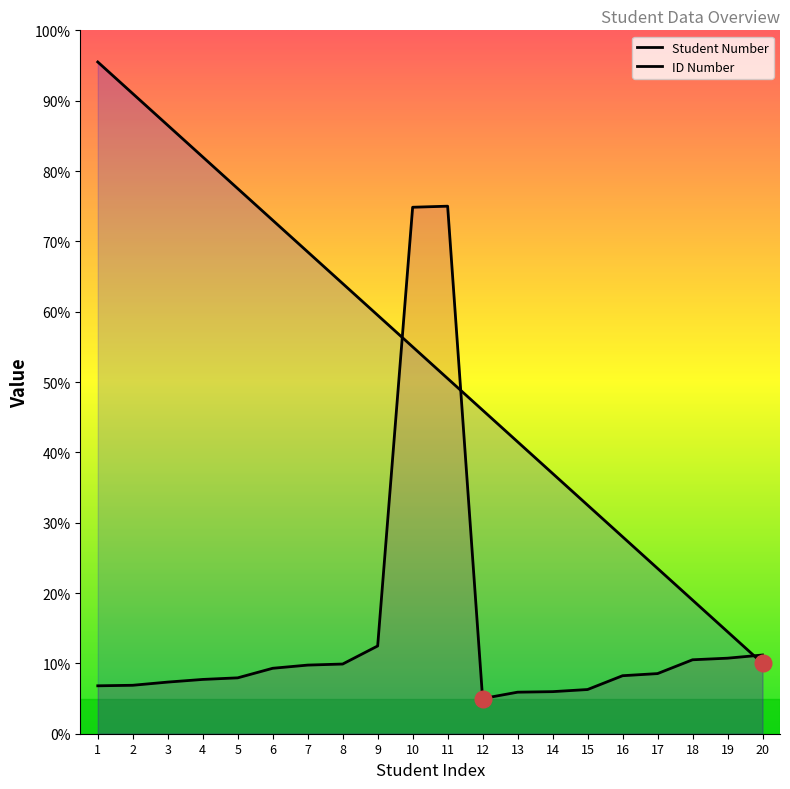

At how many categories does at least one series exceed 49?

11